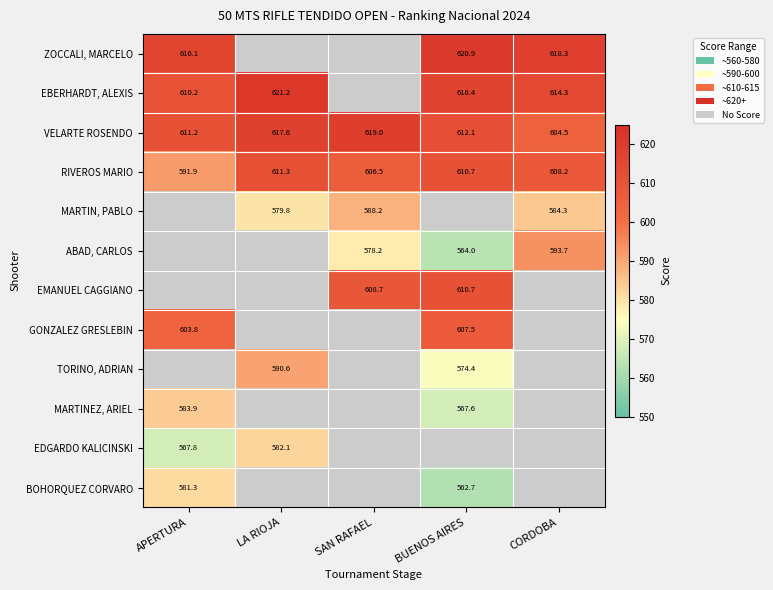

Which category has the lowest value in the RIVEROS MARIO series?

APERTURA